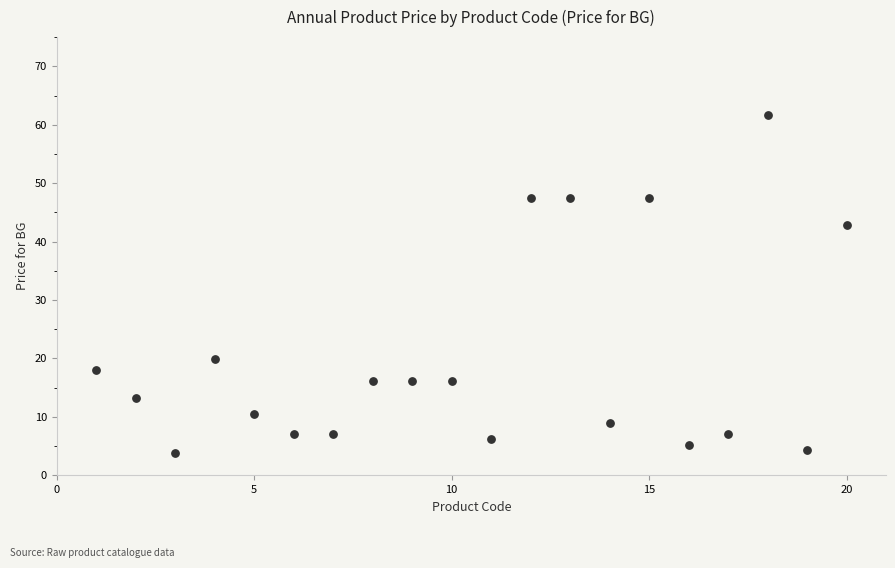

What is the range of X values (max minus min)?

19.0